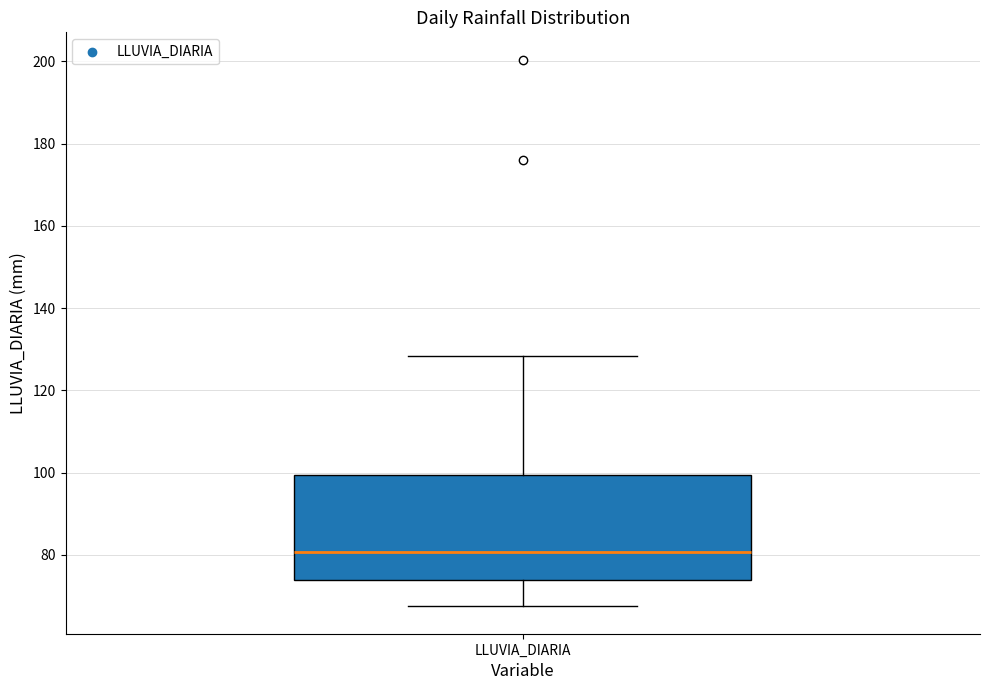

Where is the lower edge of the box for LLUVIA_DIARIA on the y-axis? The values are not printed on the chart, so give them approximately, as read against the axis.

74